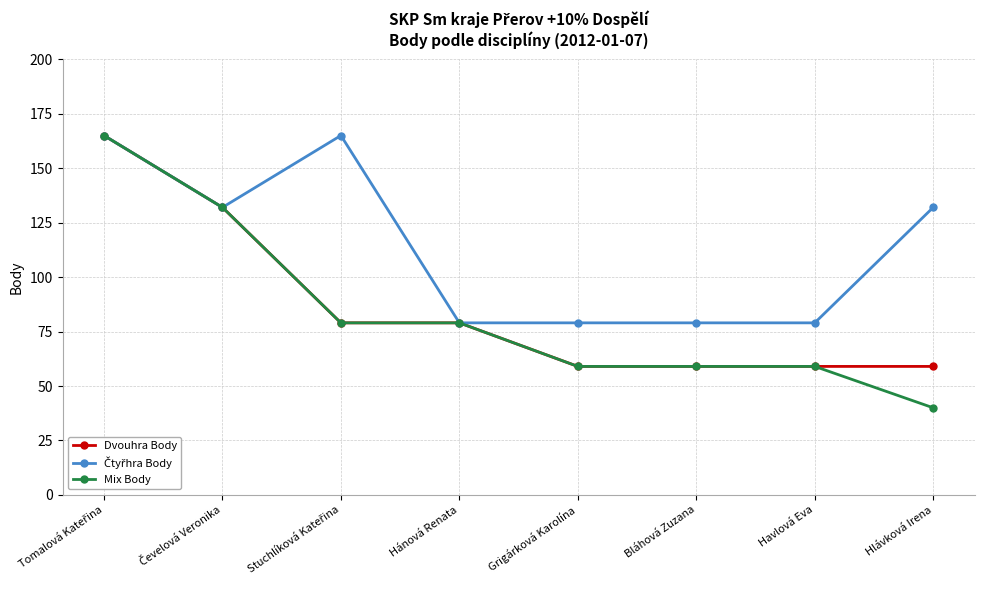

What is the label of the 5th point from the left?

Grigárková Karolína